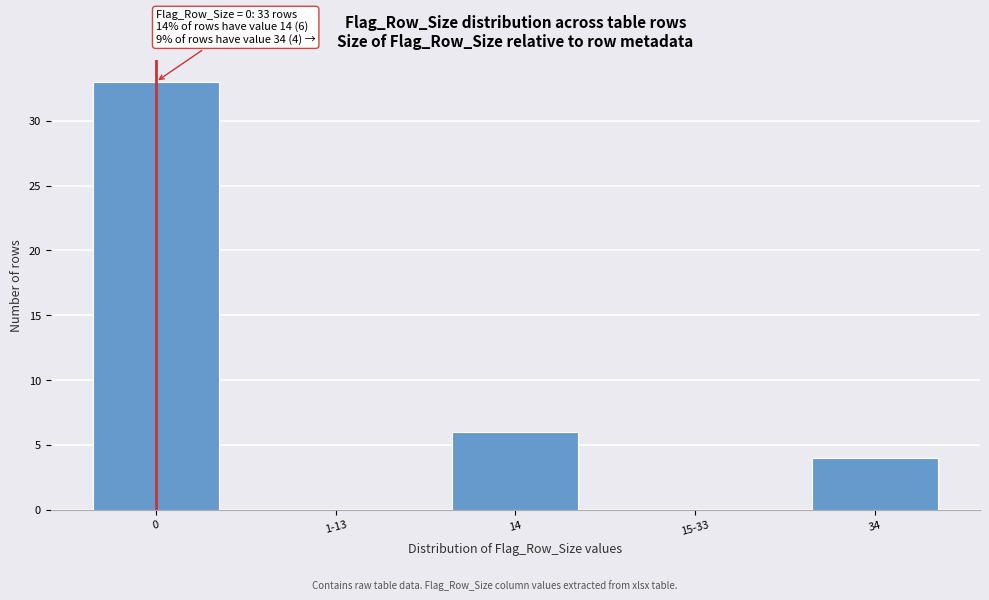

Reading left to right, transcribe all the data shown in this chart.

0=33	1-13=0	14=6	15-33=0	34=4